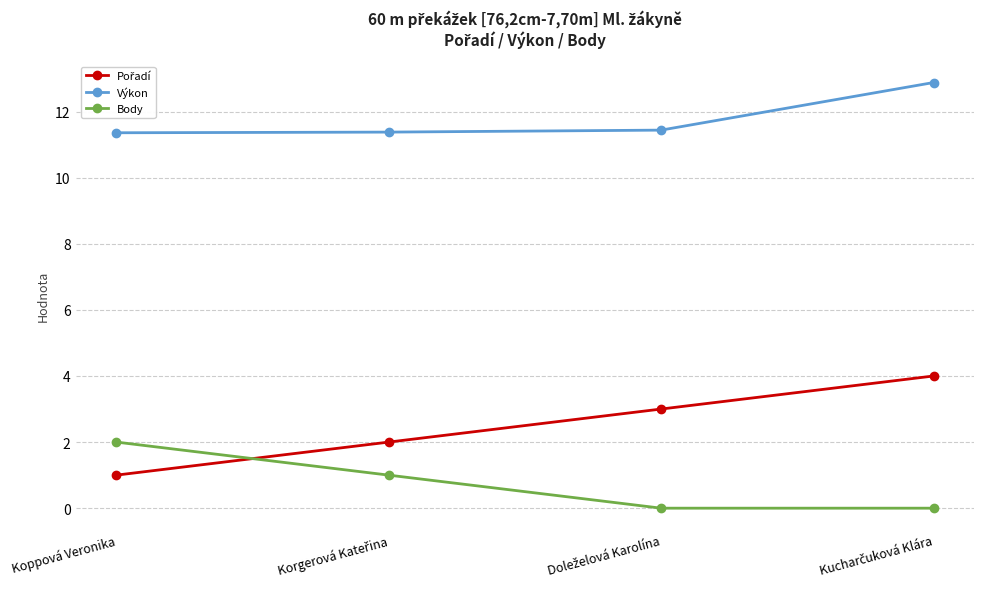

How many lines are shown in the chart?

3